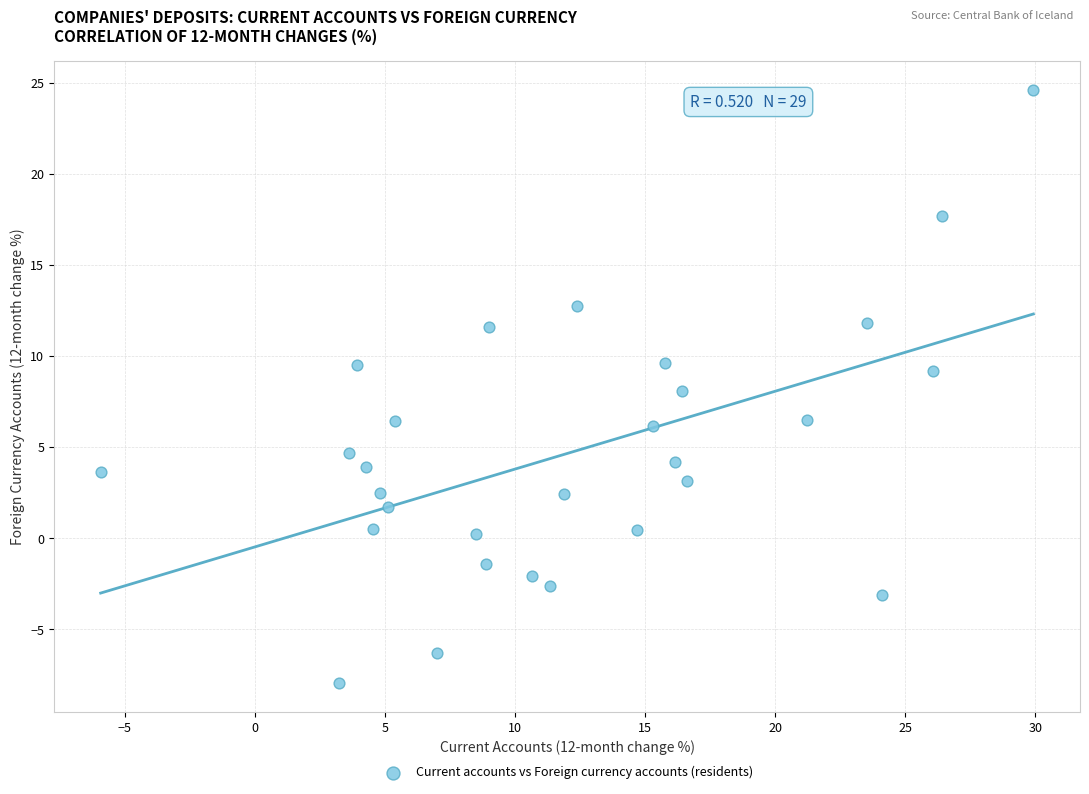

What is the range of Y values (max minus min)?

32.5